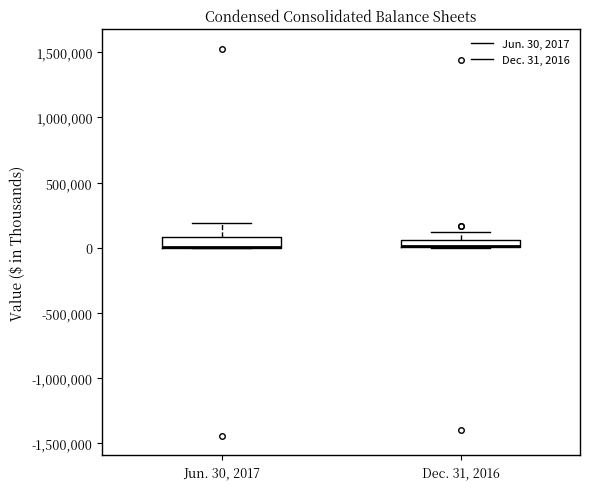

Where is the lower edge of the box for Dec. 31, 2016 on the y-axis? The values are not printed on the chart, so give them approximately, as read against the axis.

0